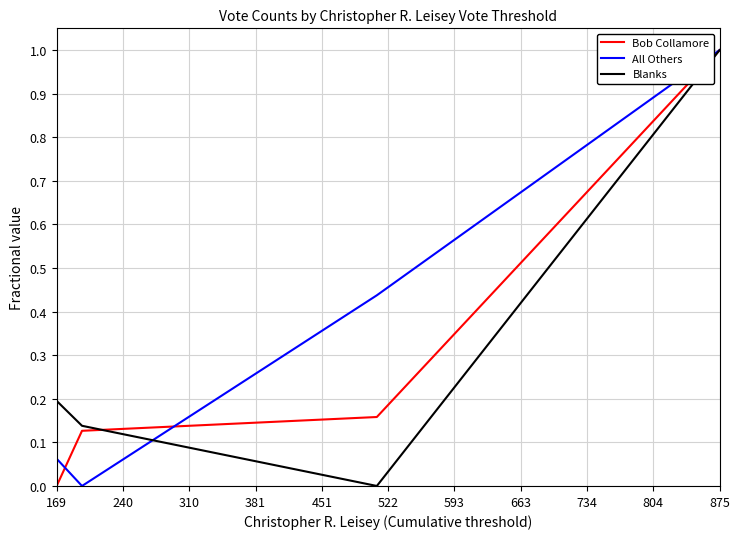

What is the maximum value for Blanks?

1.0